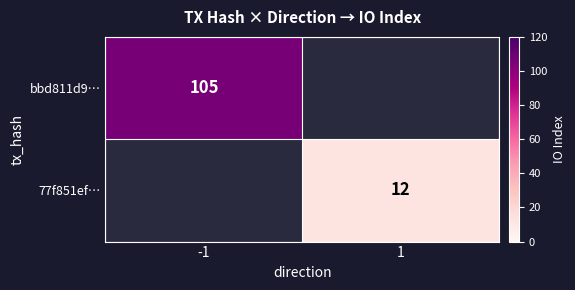

True or false: bbd811d9… has a value of 185 at -1.

False